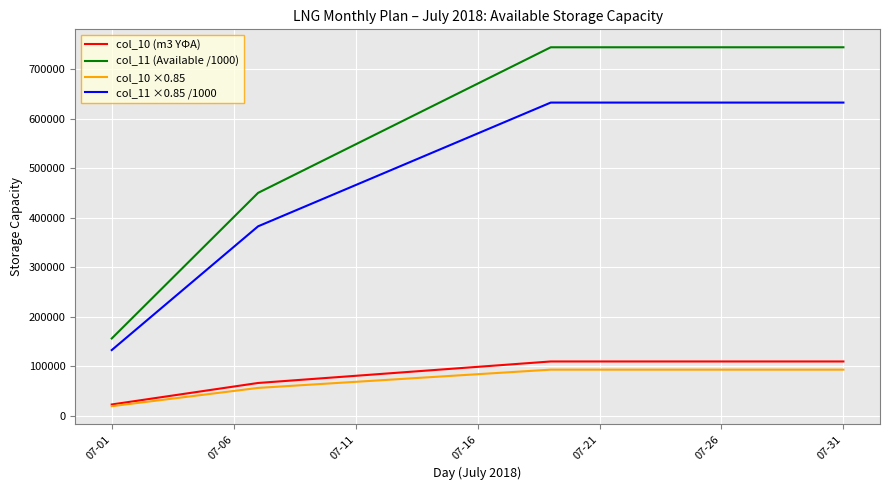

True or false: col_10 (m3 ΥΦΑ) and col_11 (Available /1000) cross at least once.

False